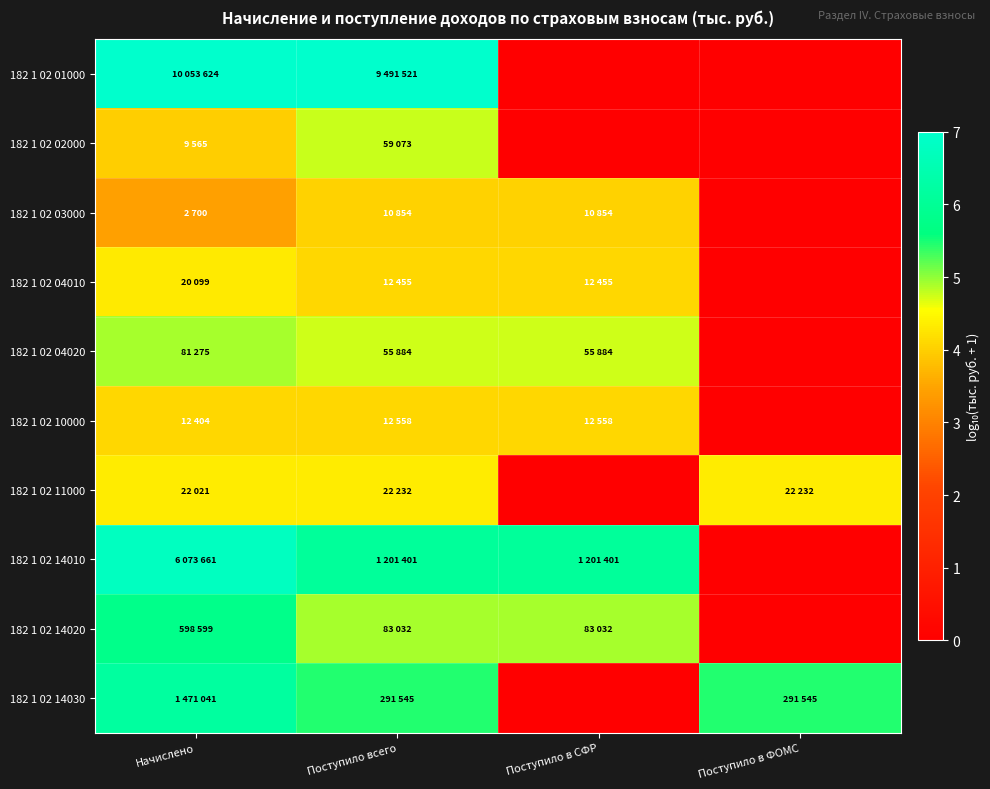

Which label corresponds to the smallest value in the chart?

Поступило в СФР